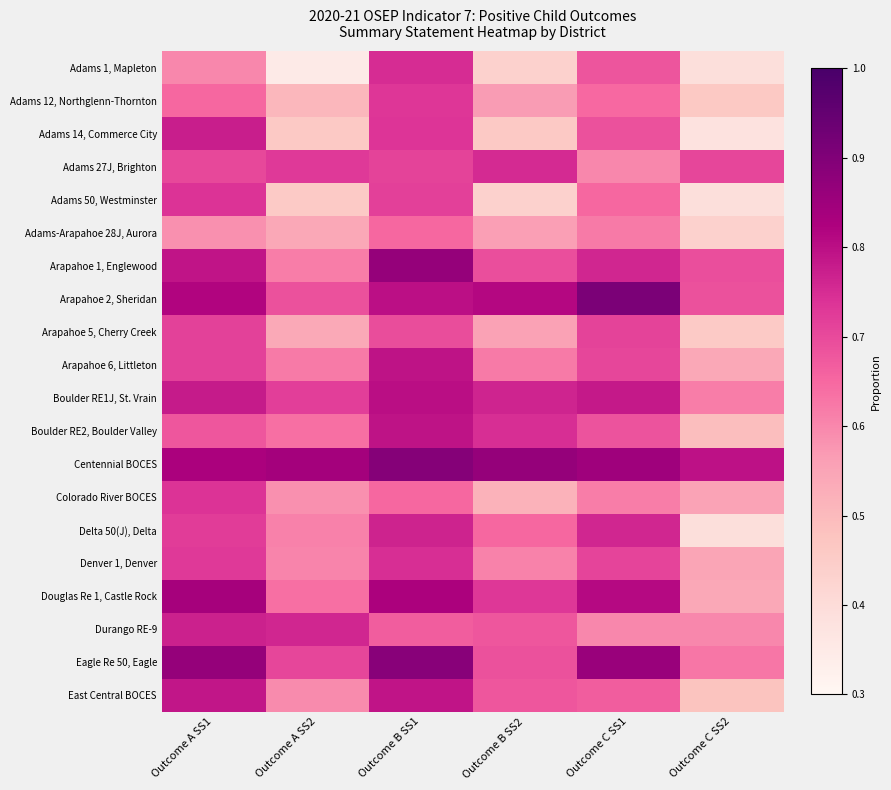

Reading left to right, extract all data points from this chart.

Adams 1, Mapleton: Outcome A SS1=0.6	Outcome A SS2=0.3	Outcome B SS1=0.8	Outcome B SS2=0.4	Outcome C SS1=0.7	Outcome C SS2=0.4
Adams 12, Northglenn-Thornton: Outcome A SS1=0.7	Outcome A SS2=0.5	Outcome B SS1=0.7	Outcome B SS2=0.6	Outcome C SS1=0.6	Outcome C SS2=0.5
Adams 14, Commerce City: Outcome A SS1=0.8	Outcome A SS2=0.5	Outcome B SS1=0.7	Outcome B SS2=0.5	Outcome C SS1=0.7	Outcome C SS2=0.4
Adams 27J, Brighton: Outcome A SS1=0.7	Outcome A SS2=0.7	Outcome B SS1=0.7	Outcome B SS2=0.8	Outcome C SS1=0.6	Outcome C SS2=0.7
Adams 50, Westminster: Outcome A SS1=0.7	Outcome A SS2=0.5	Outcome B SS1=0.7	Outcome B SS2=0.4	Outcome C SS1=0.7	Outcome C SS2=0.4
Adams-Arapahoe 28J, Aurora: Outcome A SS1=0.6	Outcome A SS2=0.5	Outcome B SS1=0.7	Outcome B SS2=0.6	Outcome C SS1=0.6	Outcome C SS2=0.4
Arapahoe 1, Englewood: Outcome A SS1=0.8	Outcome A SS2=0.6	Outcome B SS1=0.9	Outcome B SS2=0.7	Outcome C SS1=0.8	Outcome C SS2=0.7
Arapahoe 2, Sheridan: Outcome A SS1=0.8	Outcome A SS2=0.7	Outcome B SS1=0.8	Outcome B SS2=0.8	Outcome C SS1=0.9	Outcome C SS2=0.7
Arapahoe 5, Cherry Creek: Outcome A SS1=0.7	Outcome A SS2=0.5	Outcome B SS1=0.7	Outcome B SS2=0.6	Outcome C SS1=0.7	Outcome C SS2=0.5
Arapahoe 6, Littleton: Outcome A SS1=0.7	Outcome A SS2=0.6	Outcome B SS1=0.8	Outcome B SS2=0.6	Outcome C SS1=0.7	Outcome C SS2=0.5
Boulder RE1J, St. Vrain: Outcome A SS1=0.8	Outcome A SS2=0.7	Outcome B SS1=0.8	Outcome B SS2=0.8	Outcome C SS1=0.8	Outcome C SS2=0.6
Boulder RE2, Boulder Valley: Outcome A SS1=0.7	Outcome A SS2=0.6	Outcome B SS1=0.8	Outcome B SS2=0.7	Outcome C SS1=0.7	Outcome C SS2=0.5
Centennial BOCES: Outcome A SS1=0.8	Outcome A SS2=0.8	Outcome B SS1=0.9	Outcome B SS2=0.9	Outcome C SS1=0.8	Outcome C SS2=0.8
Colorado River BOCES: Outcome A SS1=0.7	Outcome A SS2=0.6	Outcome B SS1=0.7	Outcome B SS2=0.5	Outcome C SS1=0.6	Outcome C SS2=0.6
Delta 50(J), Delta: Outcome A SS1=0.7	Outcome A SS2=0.6	Outcome B SS1=0.8	Outcome B SS2=0.7	Outcome C SS1=0.8	Outcome C SS2=0.4
Denver 1, Denver: Outcome A SS1=0.7	Outcome A SS2=0.6	Outcome B SS1=0.7	Outcome B SS2=0.6	Outcome C SS1=0.7	Outcome C SS2=0.5
Douglas Re 1, Castle Rock: Outcome A SS1=0.8	Outcome A SS2=0.6	Outcome B SS1=0.8	Outcome B SS2=0.7	Outcome C SS1=0.8	Outcome C SS2=0.5
Durango RE-9: Outcome A SS1=0.8	Outcome A SS2=0.8	Outcome B SS1=0.7	Outcome B SS2=0.7	Outcome C SS1=0.6	Outcome C SS2=0.6
Eagle Re 50, Eagle: Outcome A SS1=0.9	Outcome A SS2=0.7	Outcome B SS1=0.9	Outcome B SS2=0.7	Outcome C SS1=0.9	Outcome C SS2=0.6
East Central BOCES: Outcome A SS1=0.8	Outcome A SS2=0.6	Outcome B SS1=0.8	Outcome B SS2=0.7	Outcome C SS1=0.7	Outcome C SS2=0.5